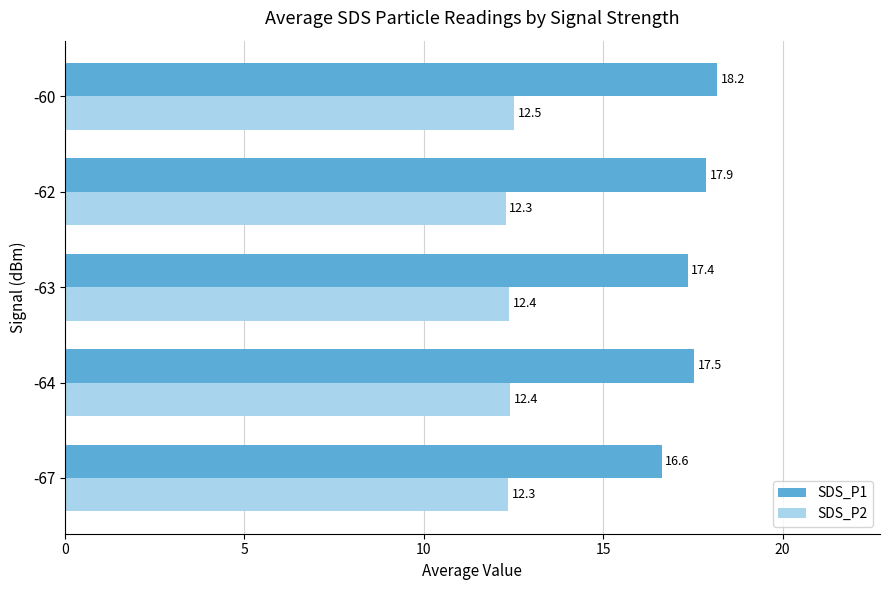

Which series has the largest range (max minus min)?

SDS_P1